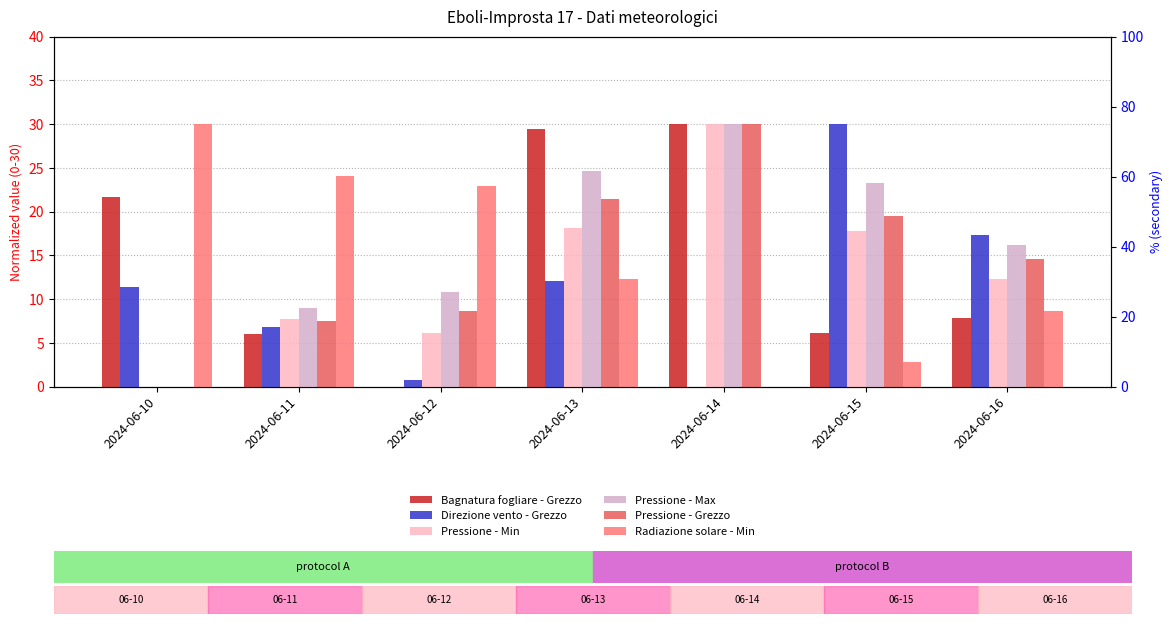

At which category does the chart reach its peak across all series?

2024-06-14